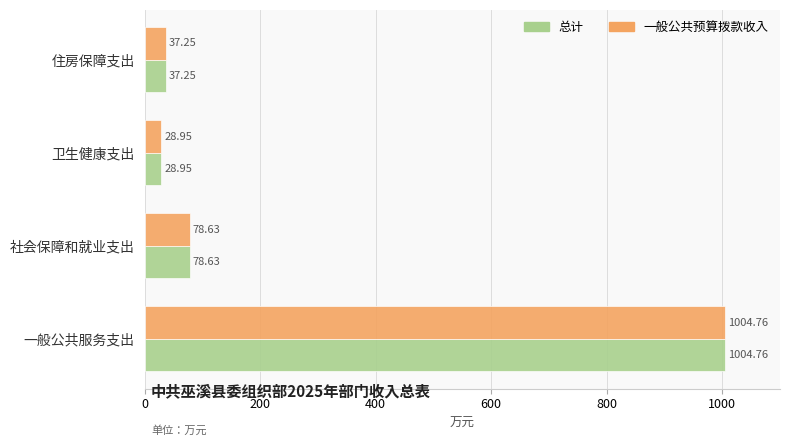

What is the sum of all 一般公共预算拨款收入 values?

1149.6